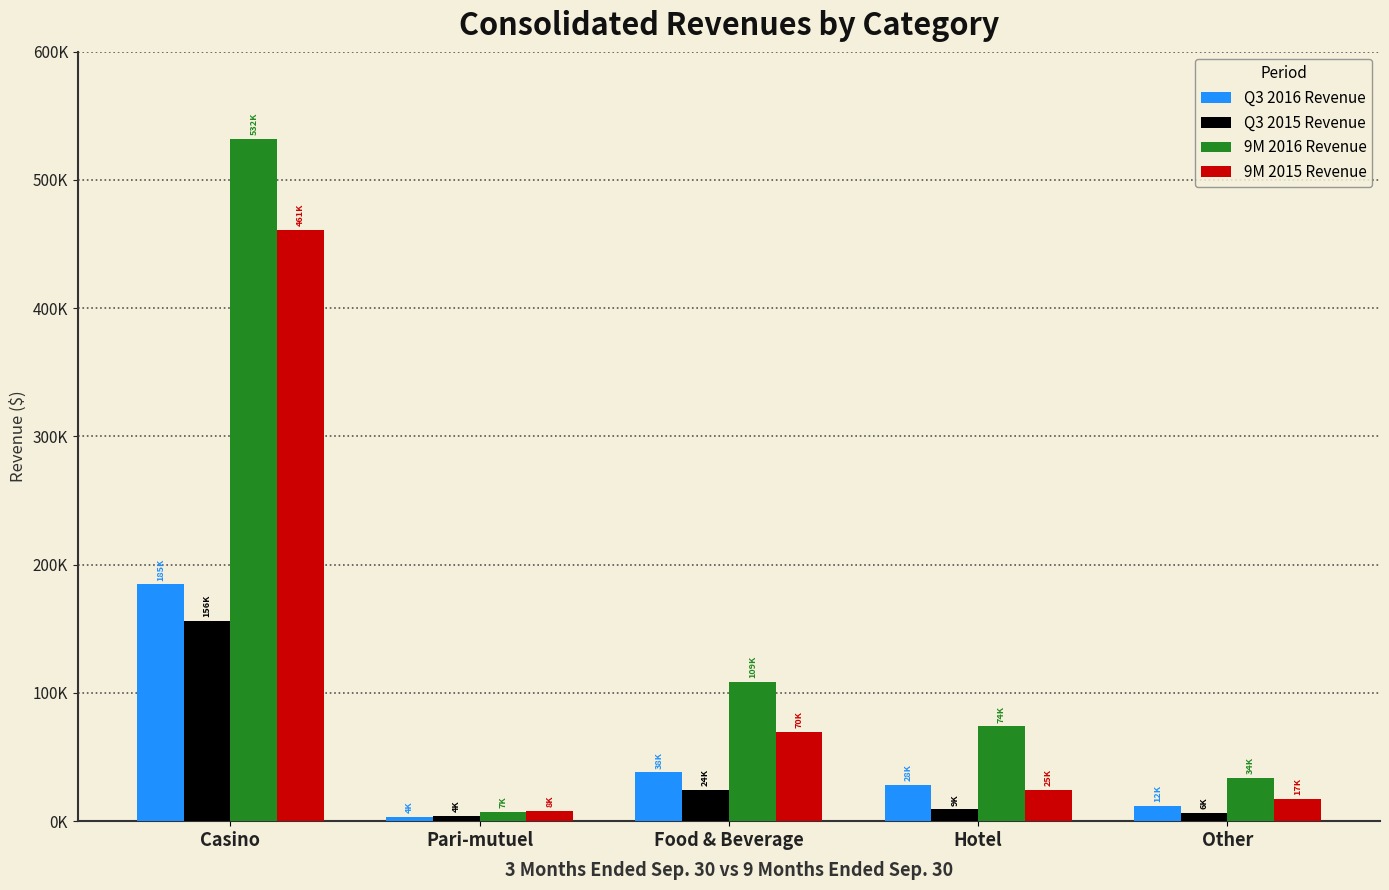

Read the Q3 2015 Revenue value at Casino.

156357